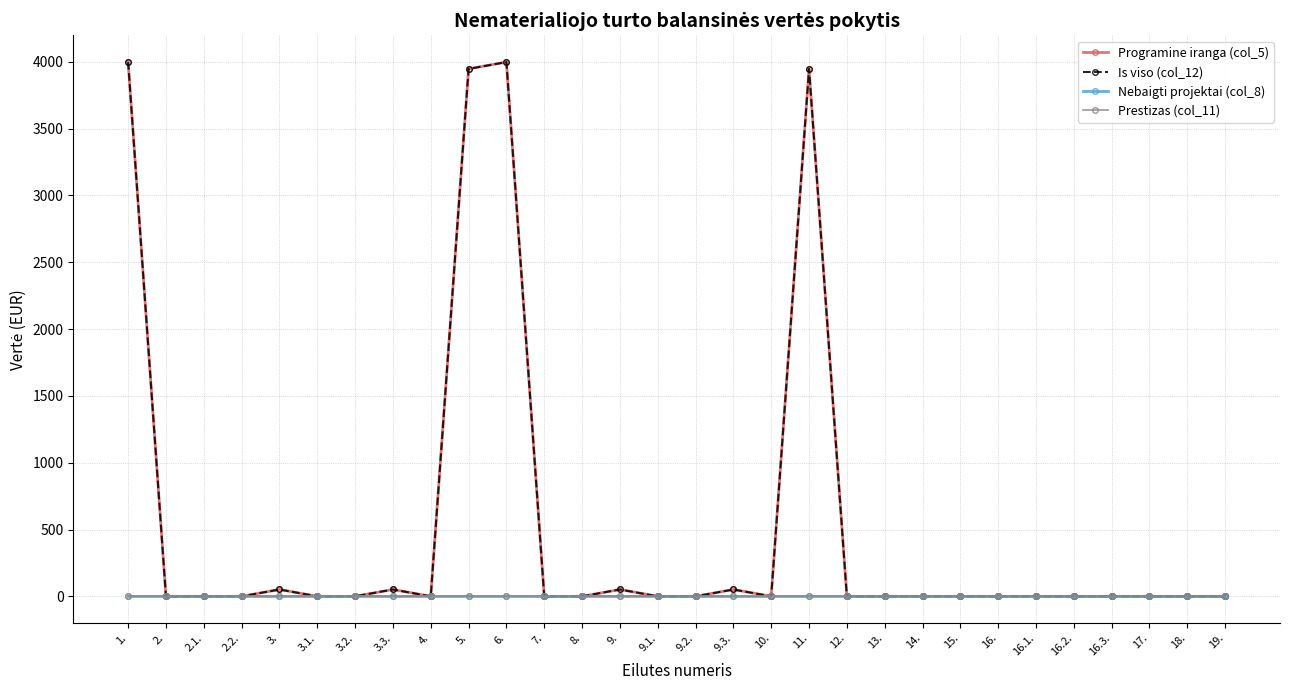

How many interior local valleys does the Programine iranga (col_5) series have?

2